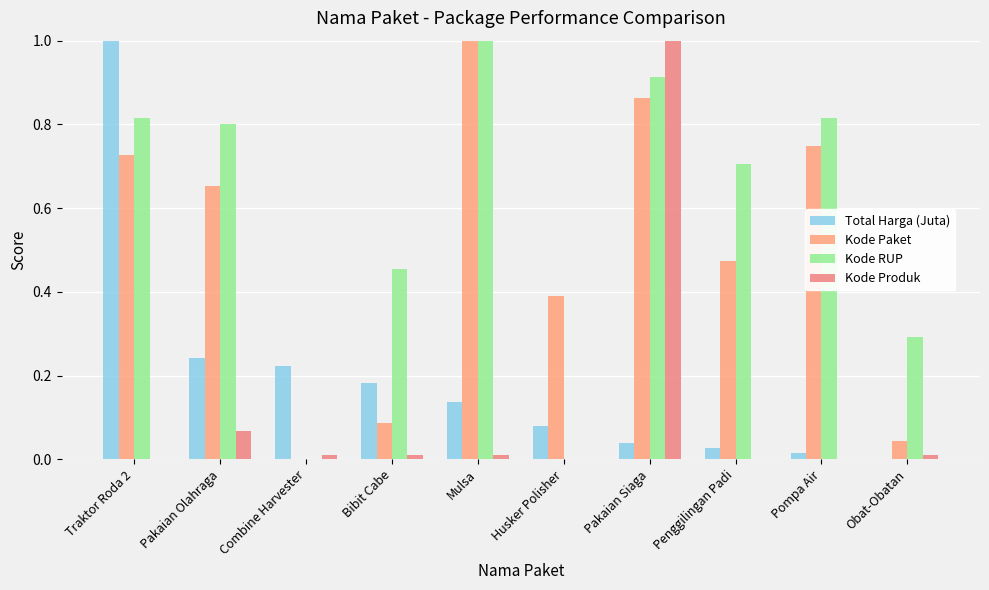

What is the highest value of the Kode Produk series?

1.0